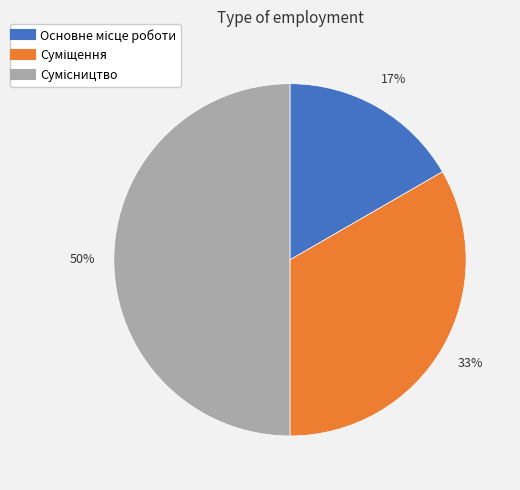

To the nearest percent, what is the average slice percentage?

33%